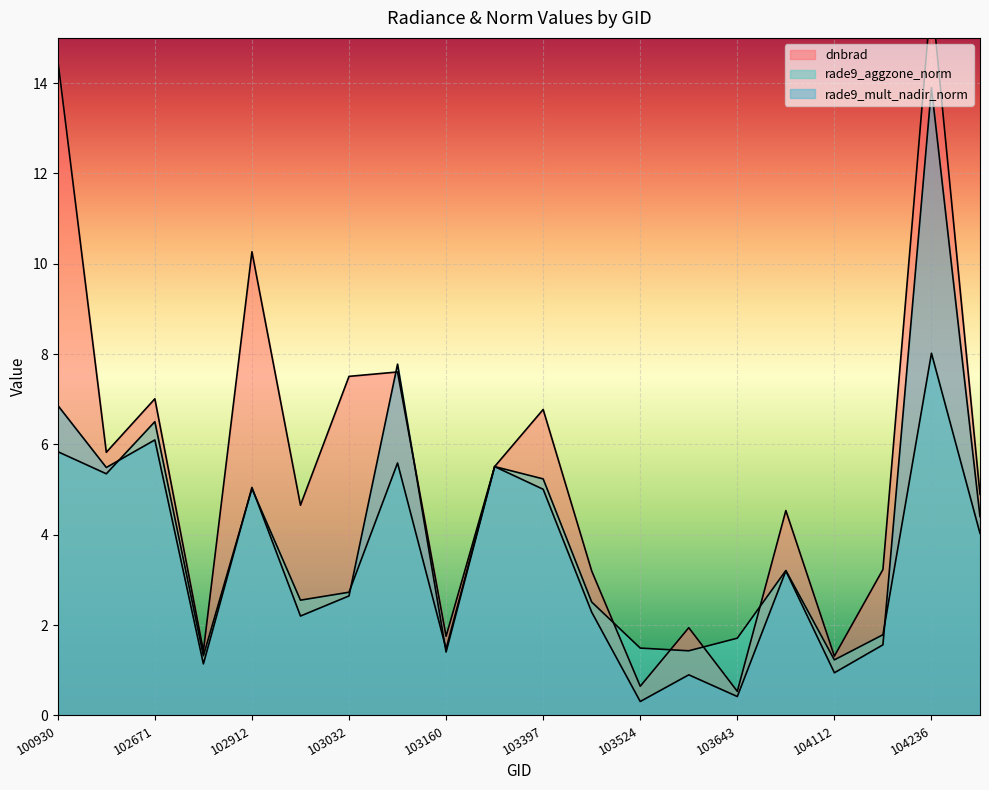

What are all the series names shown in the legend?

dnbrad, rade9_aggzone_norm, rade9_mult_nadir_norm